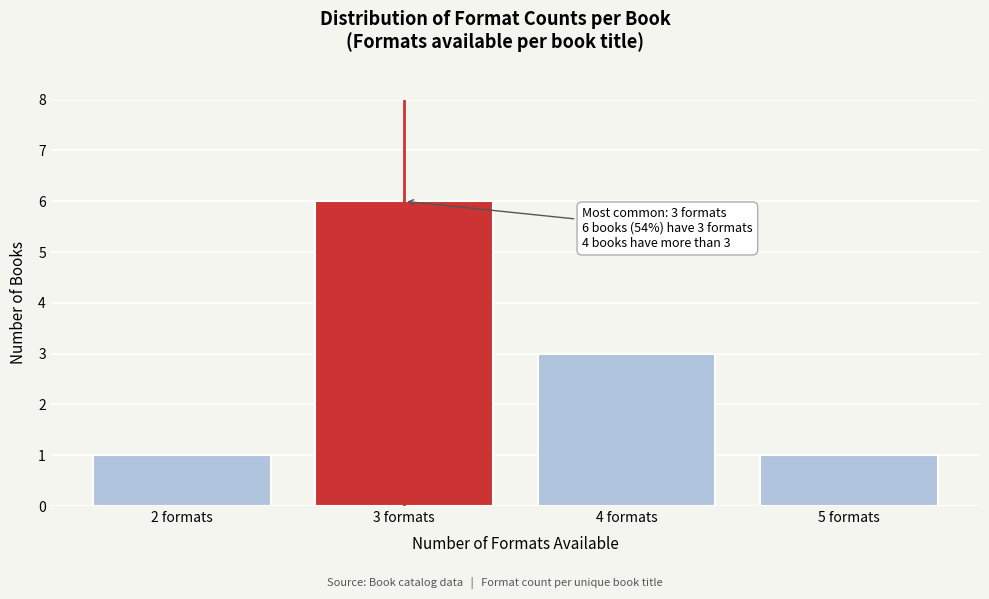

Reading left to right, extract all data points from this chart.

1	6	3	1